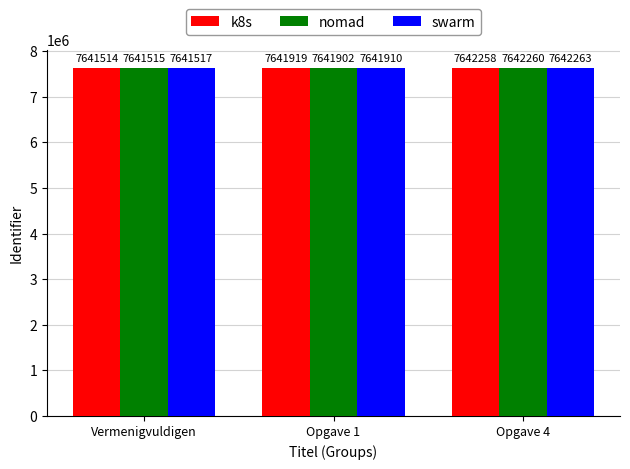

Is it true that swarm equals 7641910 at Opgave 1?

True